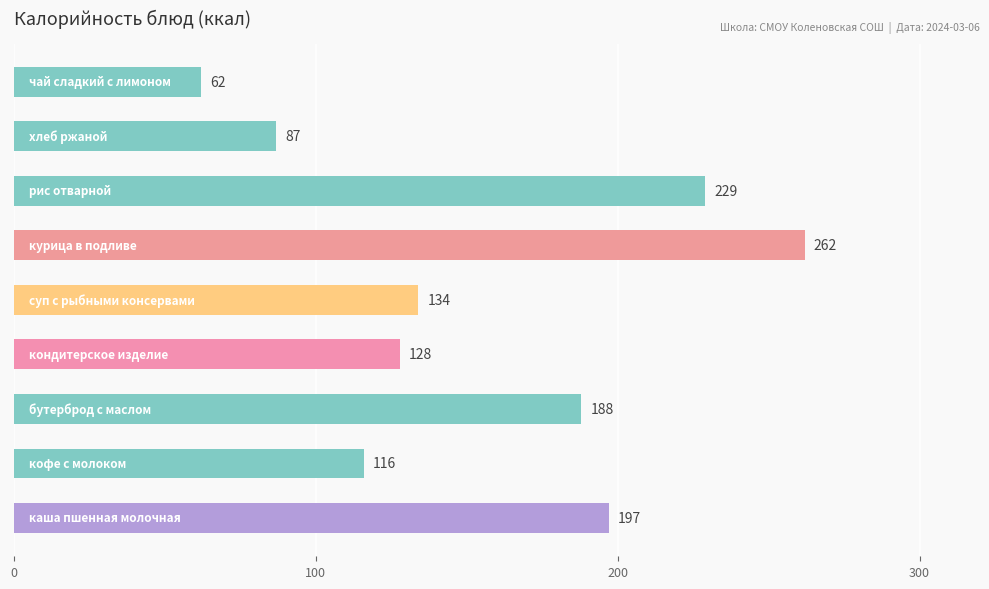

What is the maximum value shown in the chart?

262